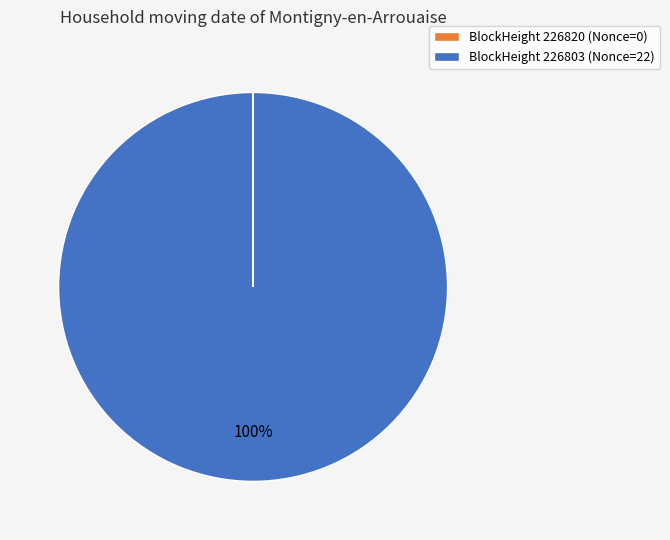

Is there a majority slice in this chart?

Yes